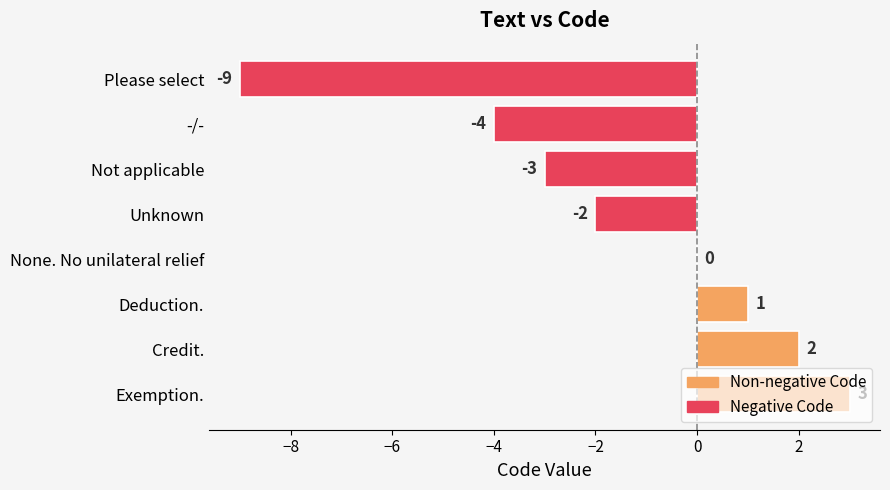

Where is the data nearest to the value -3?

Not applicable